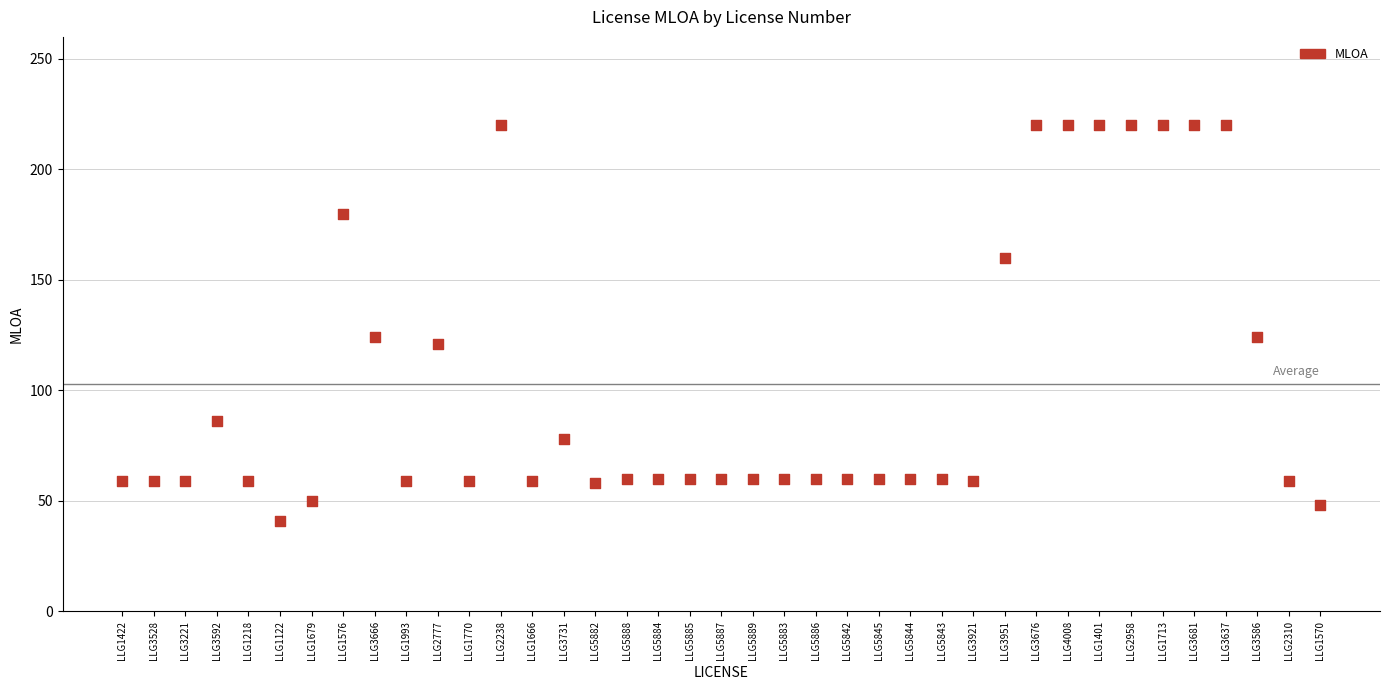

What is the range of Y values (max minus min)?

179